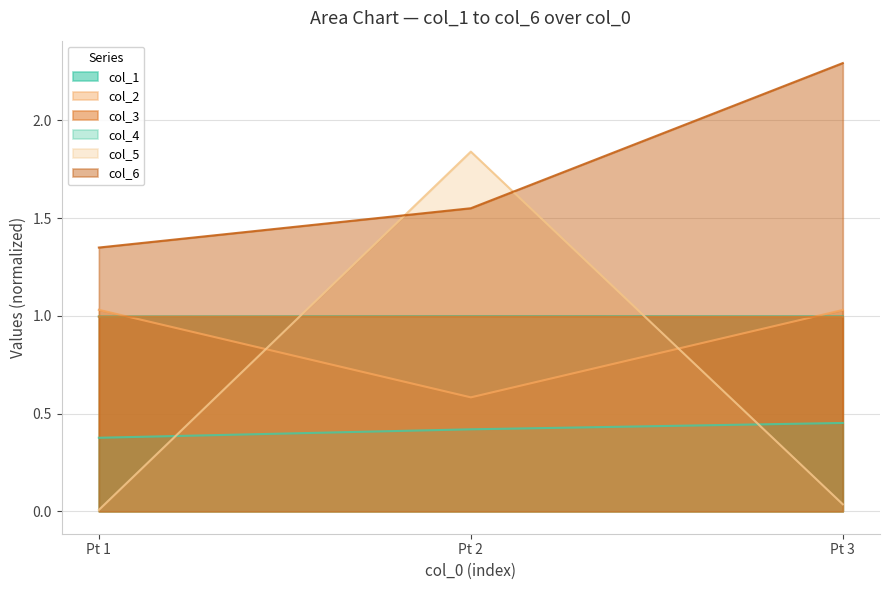

Which series changed the most between Pt 2 and Pt 3?

col_5